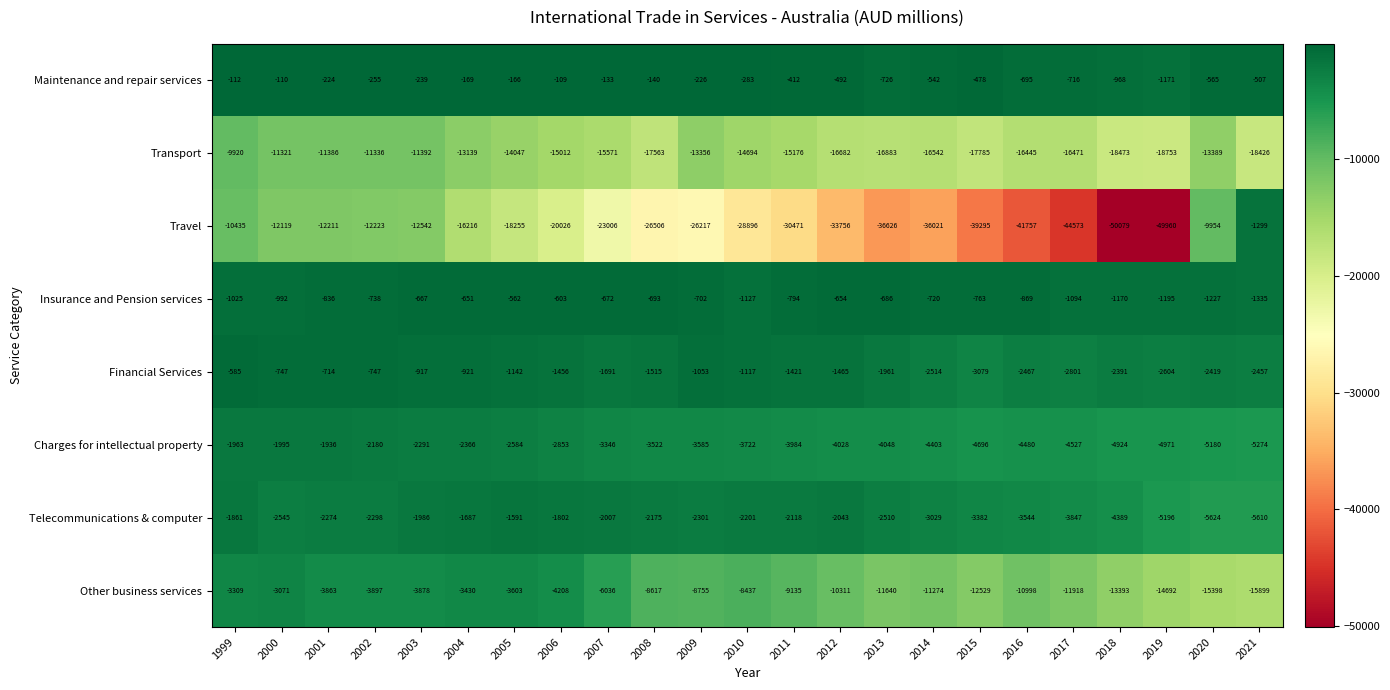

Is it true that Transport equals -24065 at 2011?

False